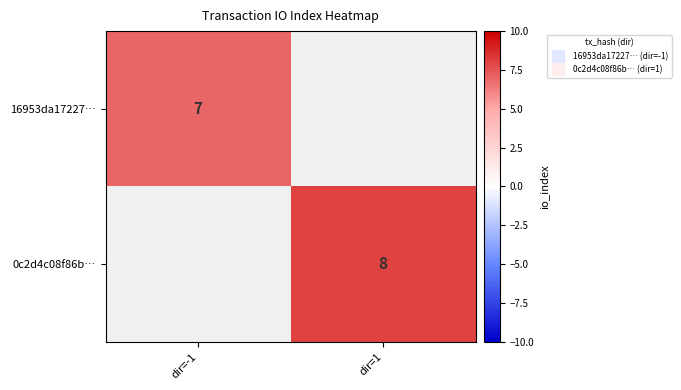

Rank the series at dir=1 from highest to lowest value.

16953da17227…, 0c2d4c08f86b…